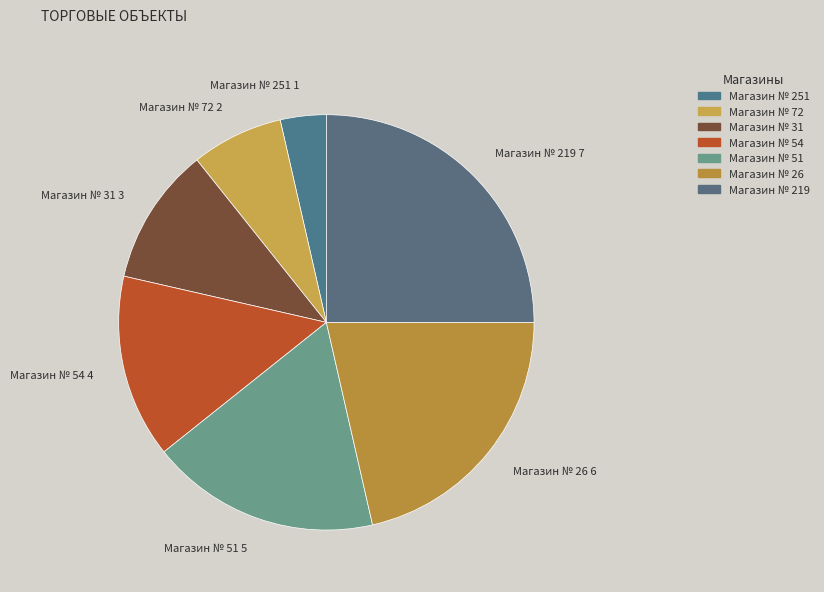

How many slices are in this pie chart?

7